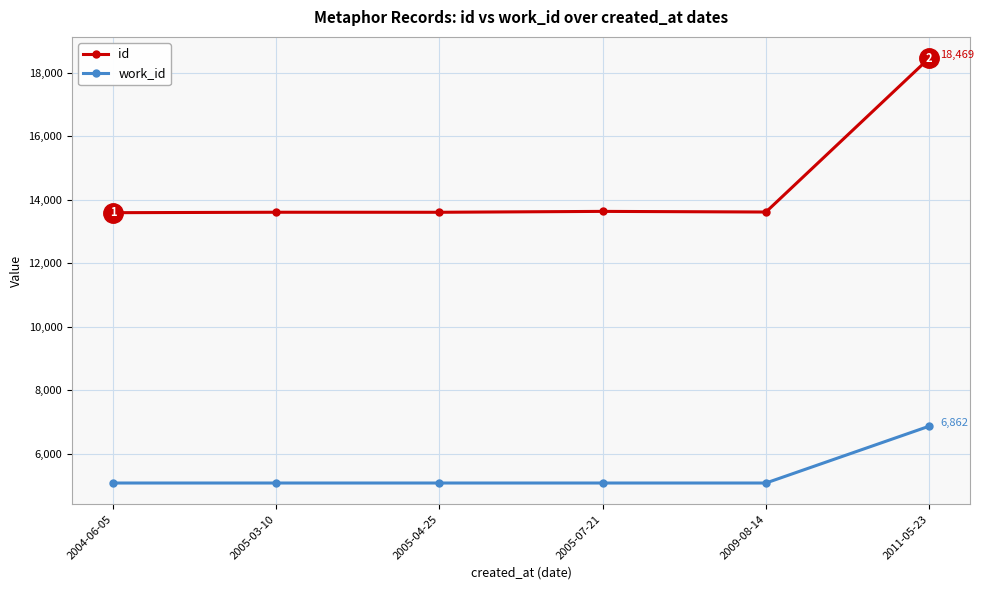

Rank the series by their average value, from highest to lowest.

id, work_id